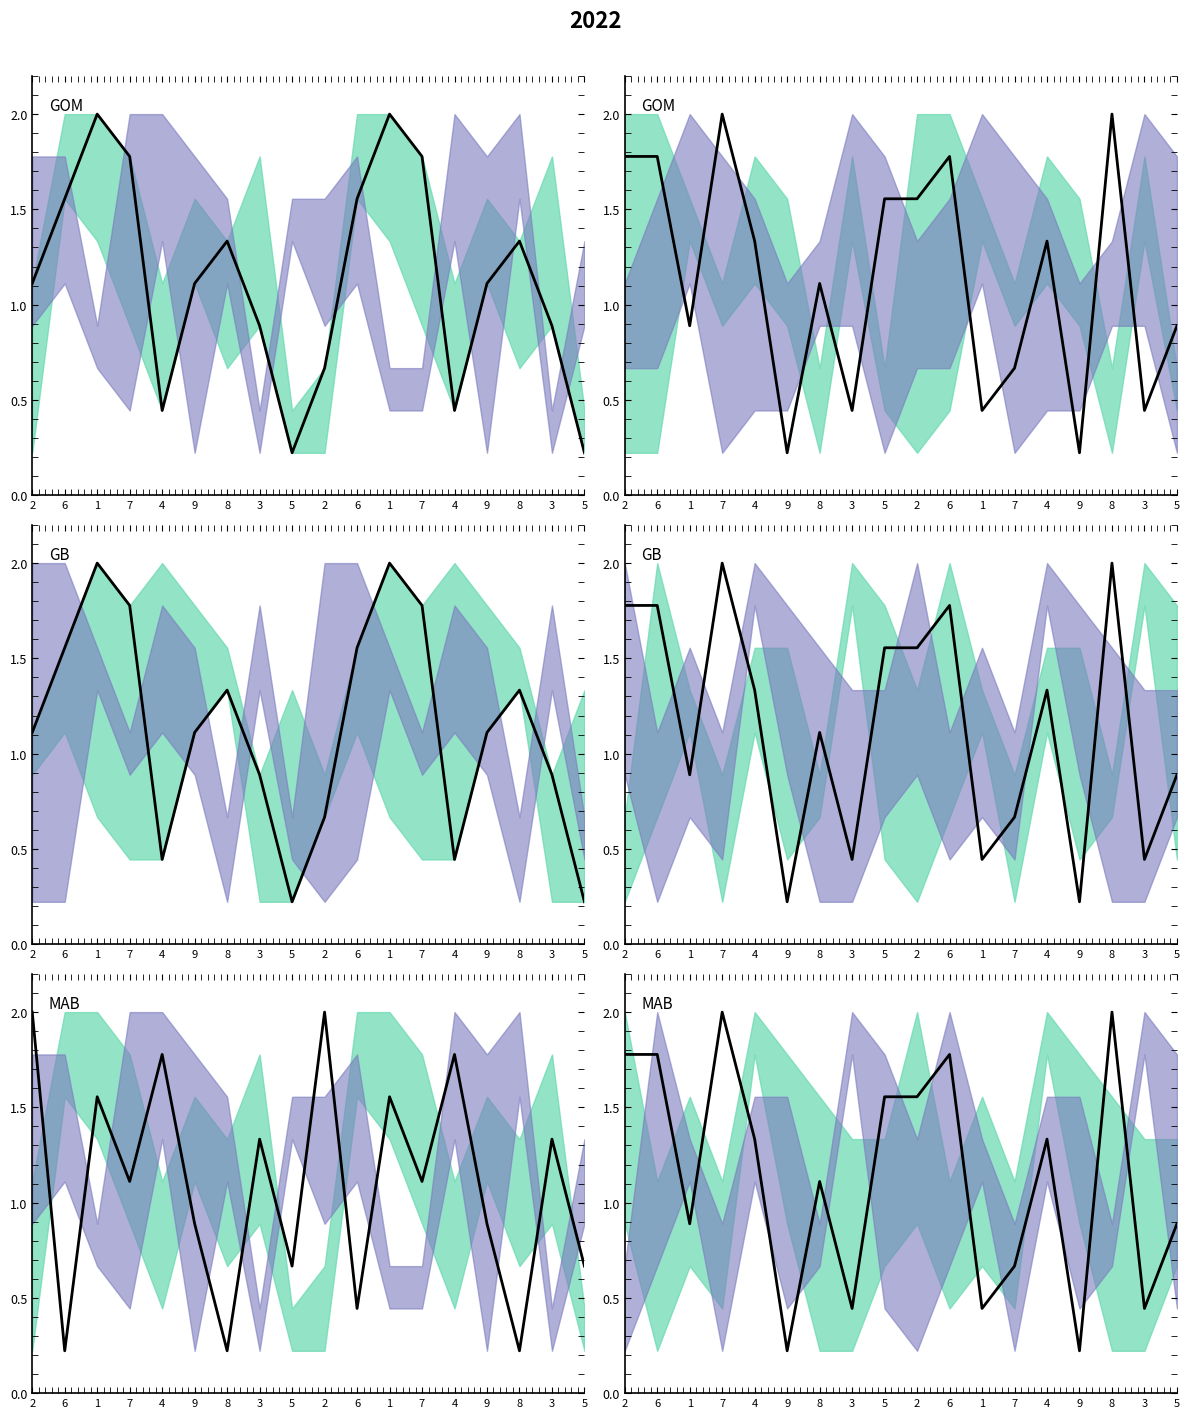

What is the change in value from 4 to 9?

-1.1